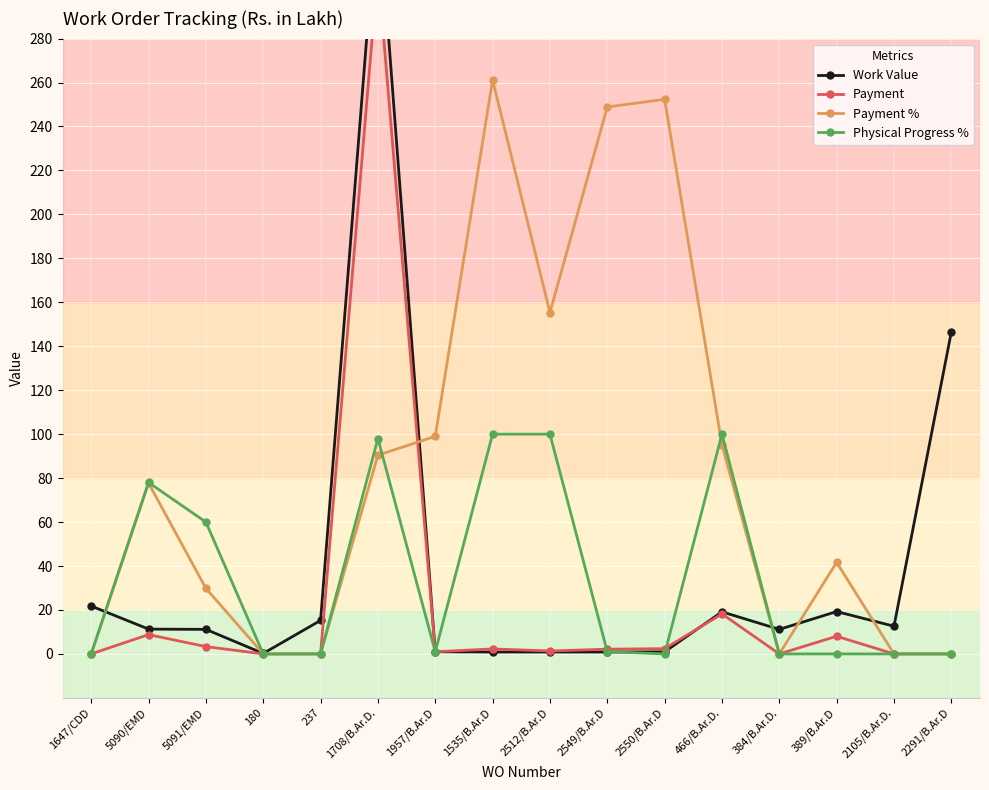

Which series ends up on top after the final intersection of Work Value and Payment?

Work Value